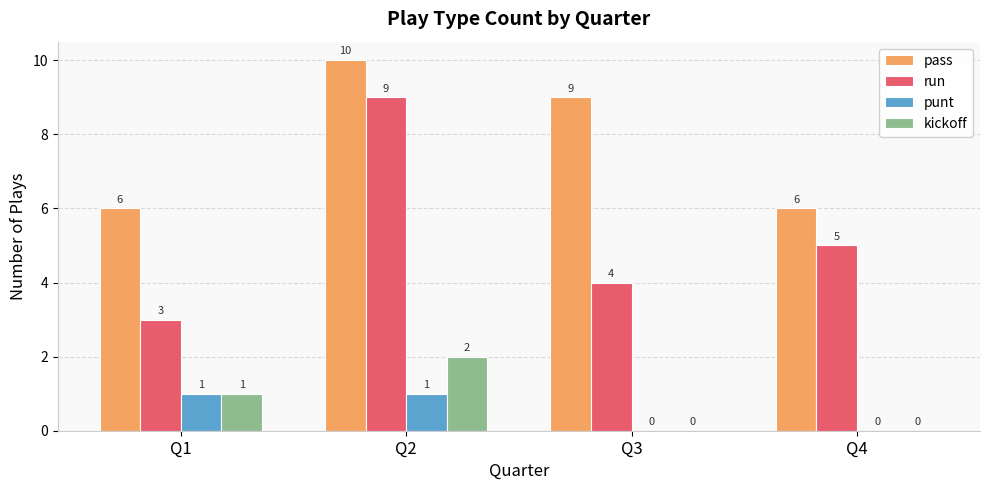

At which category is the sum across all series the highest?

Q2